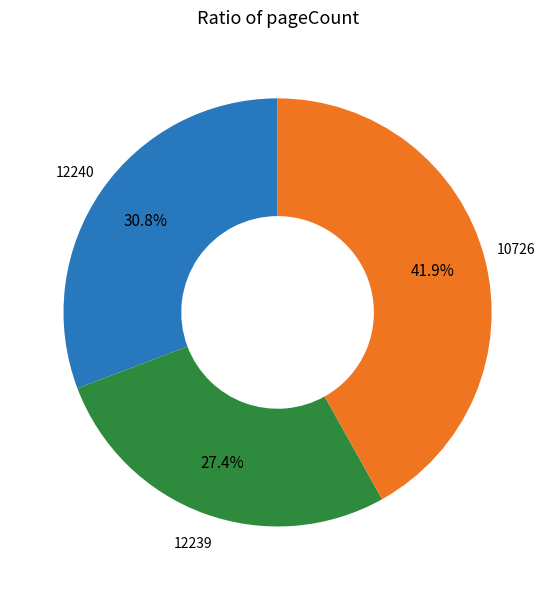

Is the sum of 10726 and 12239 greater than half?

Yes